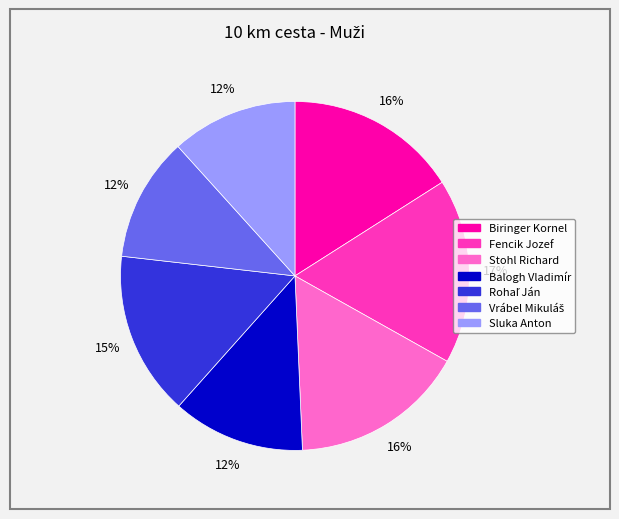

Is the sum of Sluka Anton and Balogh Vladimír greater than half?

No